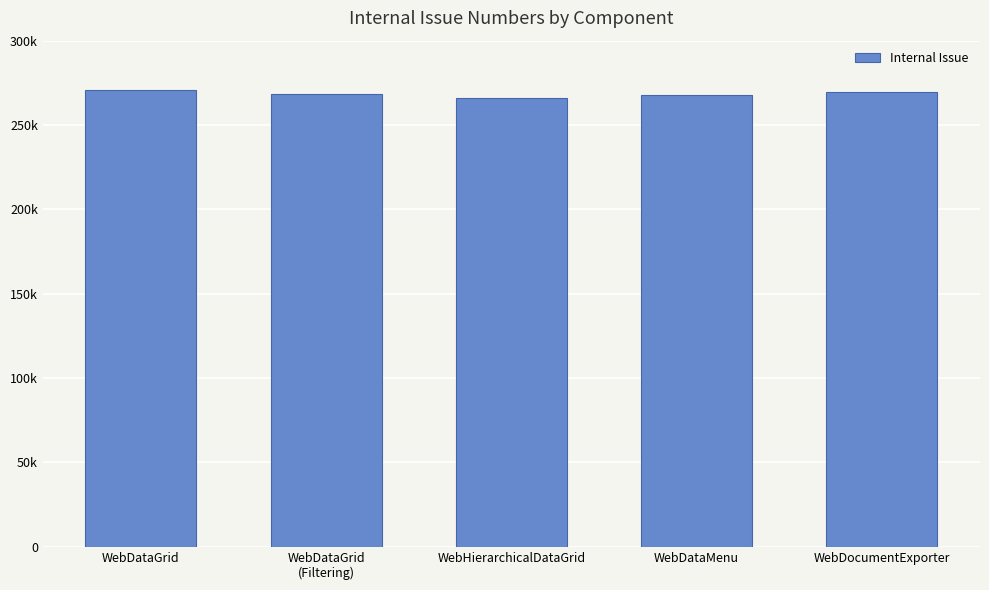

Between WebDataMenu and WebDataGrid
(Filtering), which is larger?

WebDataGrid
(Filtering)